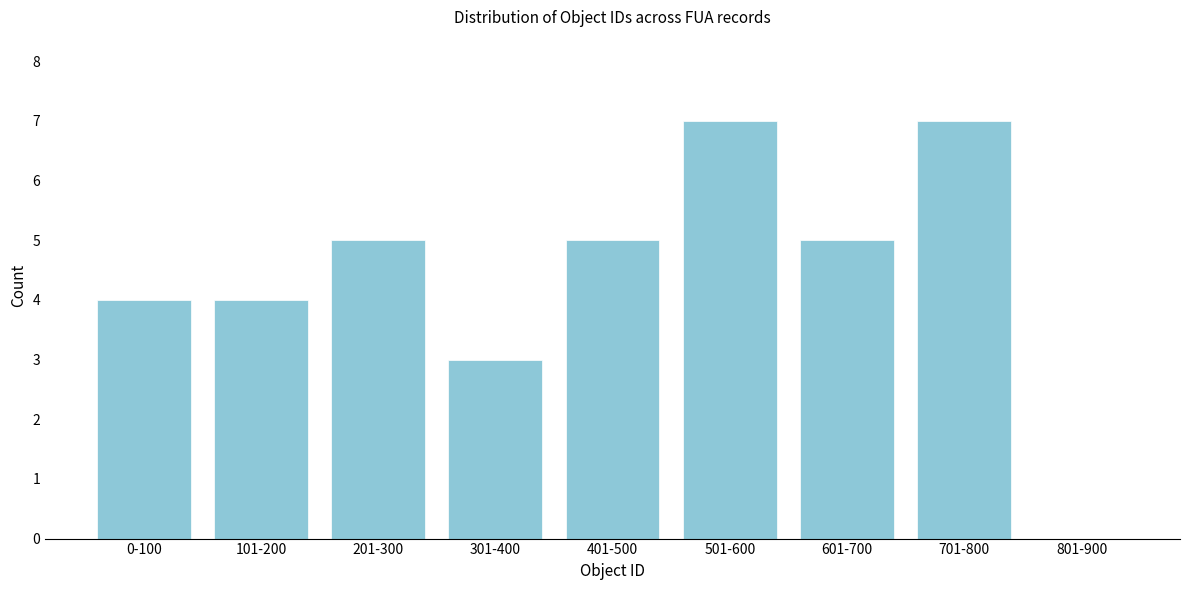

Reading left to right, what are all the values shown in this chart?

0-100=4	101-200=4	201-300=5	301-400=3	401-500=5	501-600=7	601-700=5	701-800=7	801-900=0